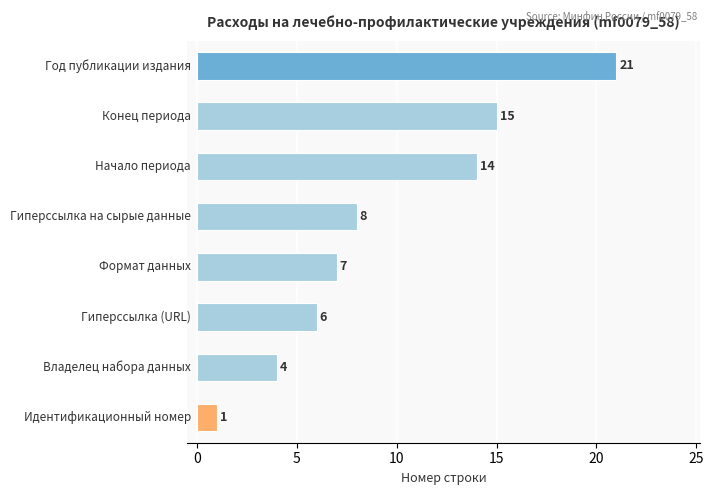

How many series are shown in this chart?

1